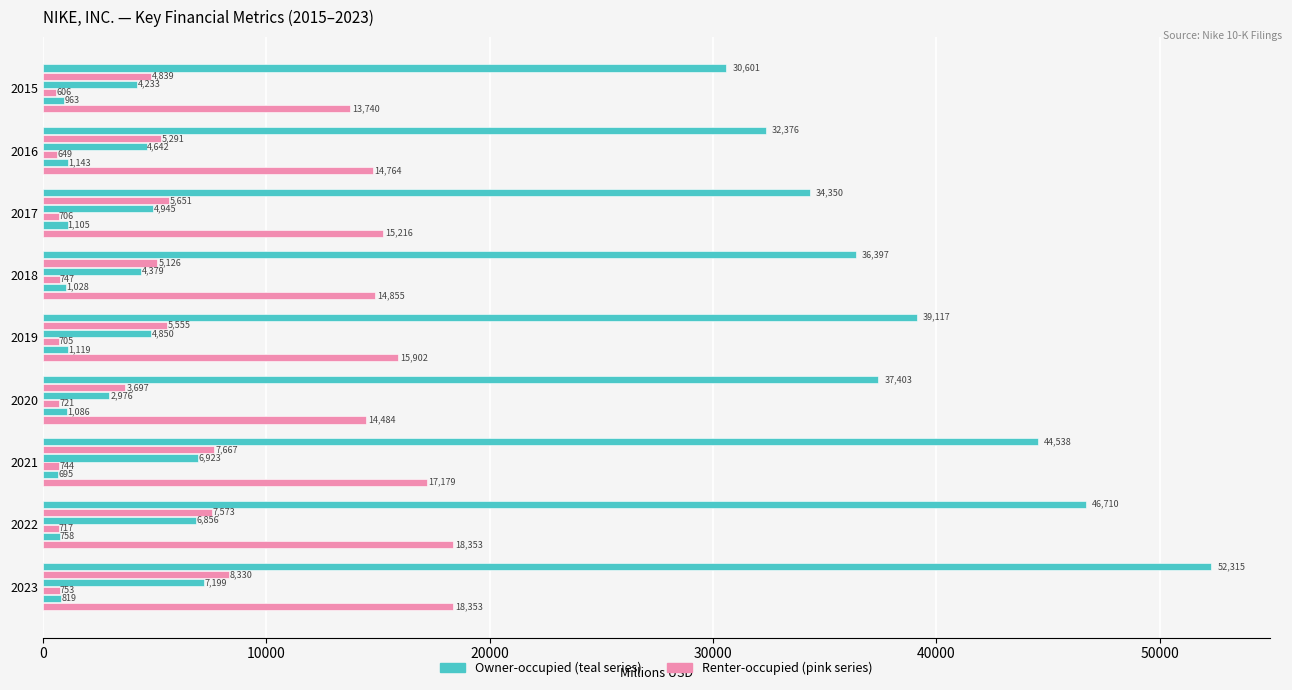

How many distinct data groups are displayed?

6